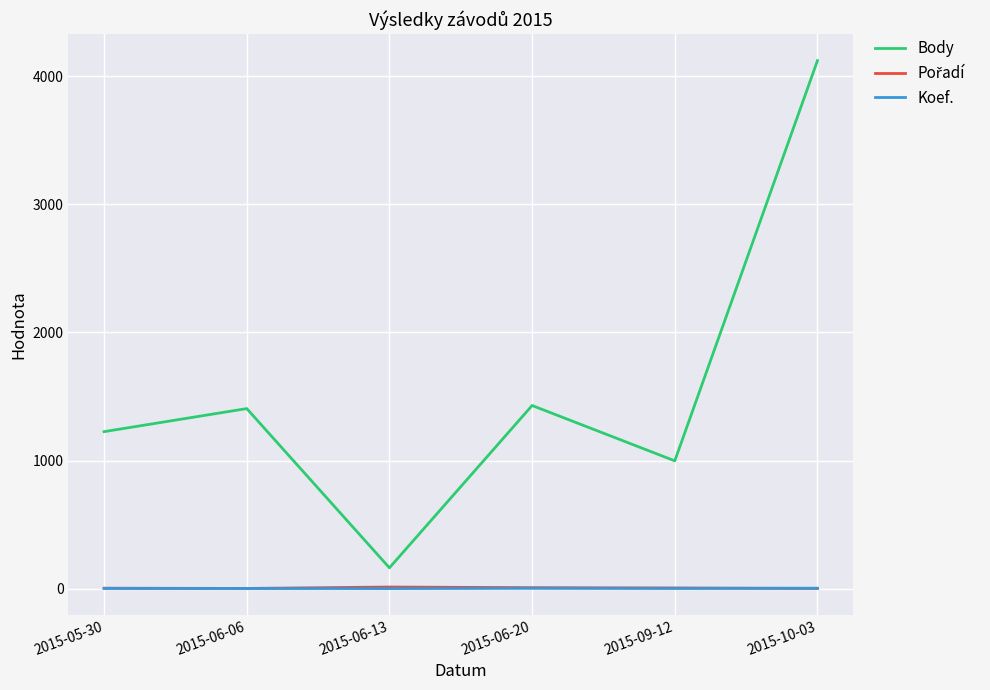

True or false: Koef. and Body intersect in this chart.

False